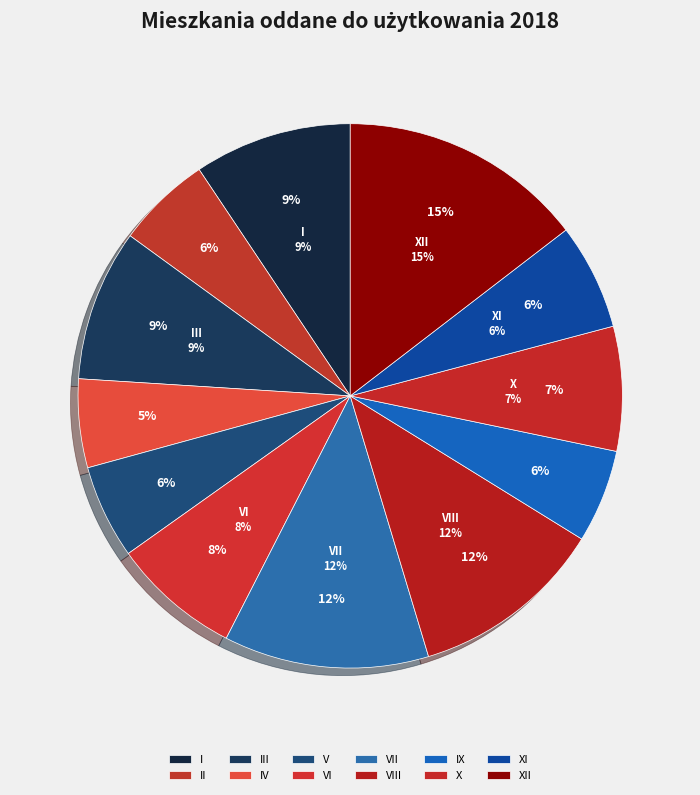

What is the ratio of the value at III to the value at V?

1.6